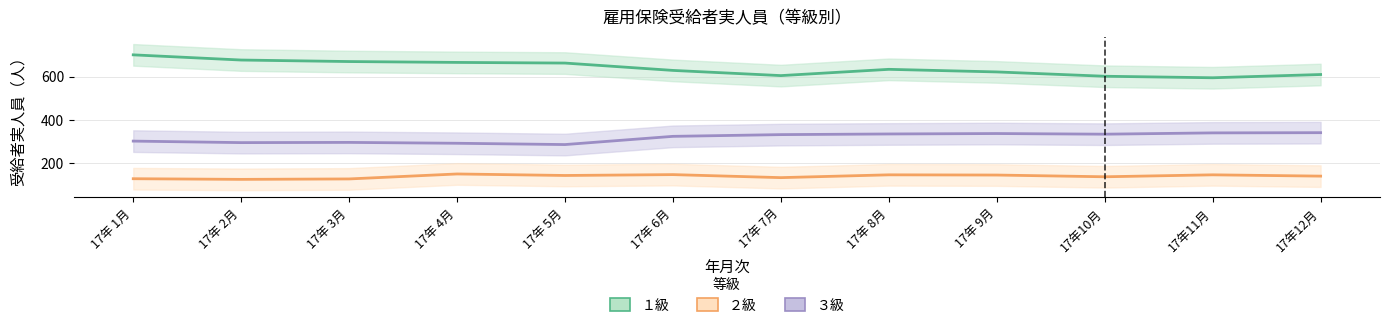

What is the difference between the maximum and minimum values in the ２級 series?

25